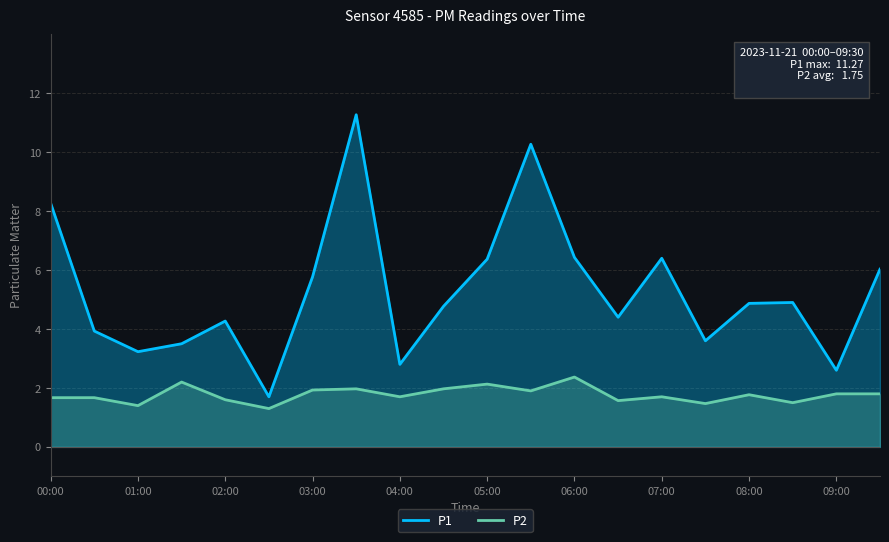

Count the number of categories in the chart.

20